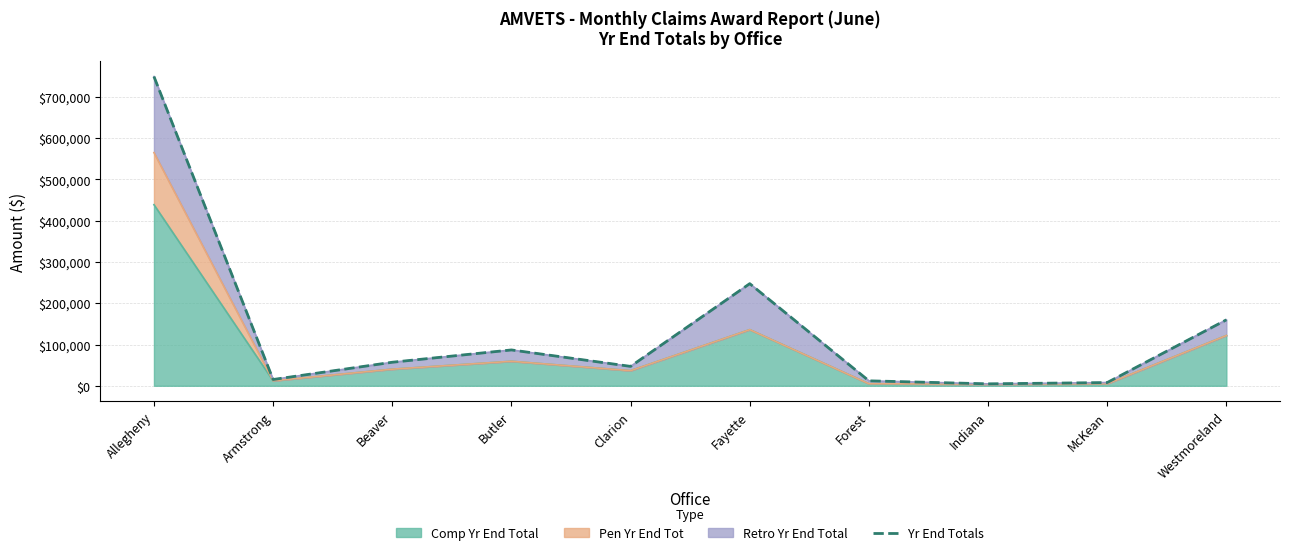

True or false: the data shows 7048.6 at Indiana.

False